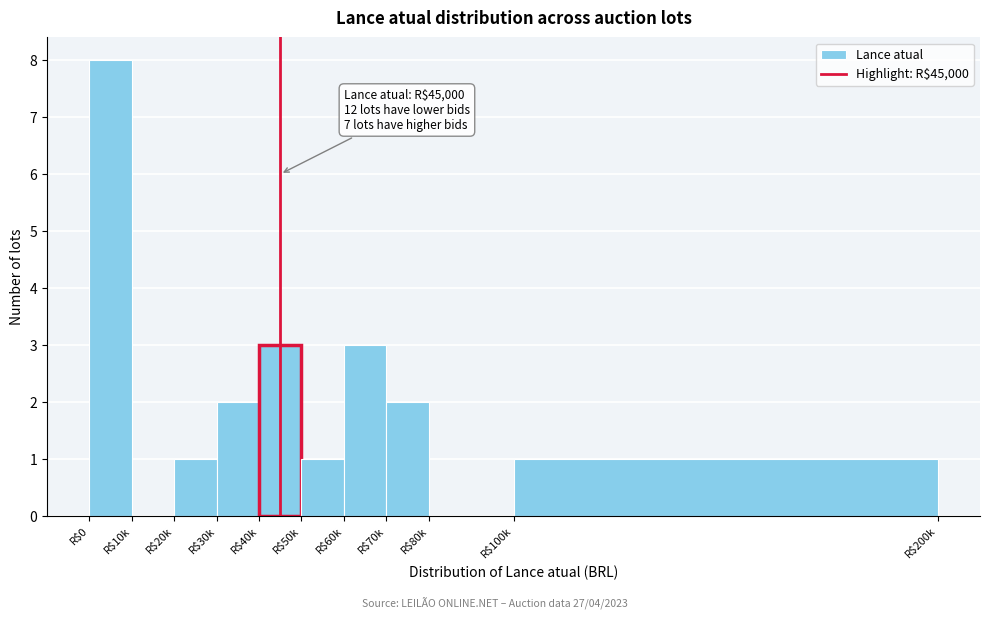

At which category does the chart reach its peak across all series?

R$0